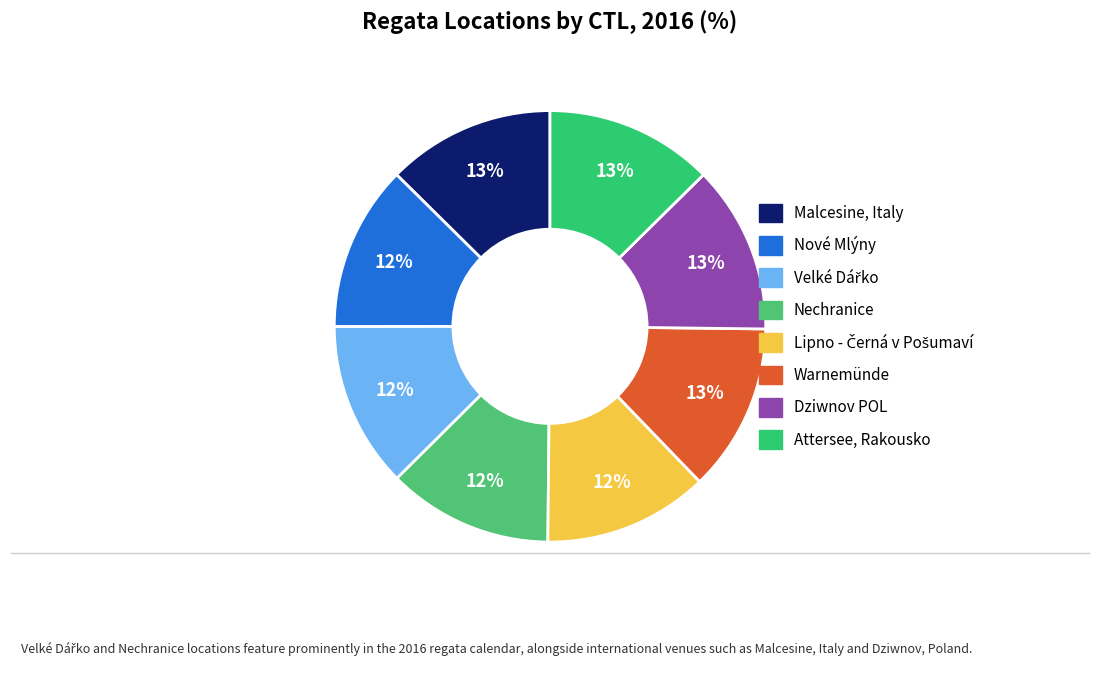

To the nearest percent, what percentage of the pie is Nechranice?

12%